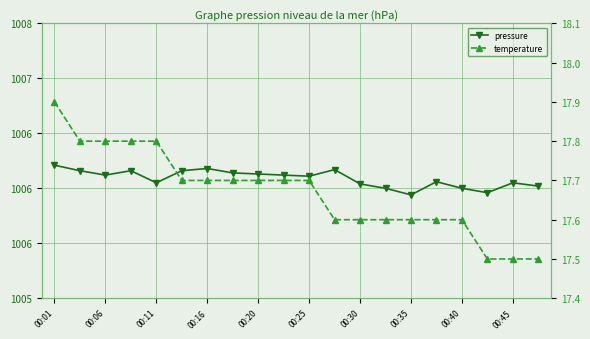

True or false: temperature and pressure intersect in this chart.

False